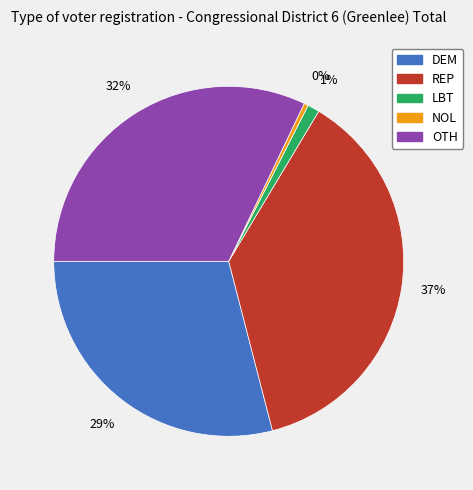

Which slice is the smallest?

NOL